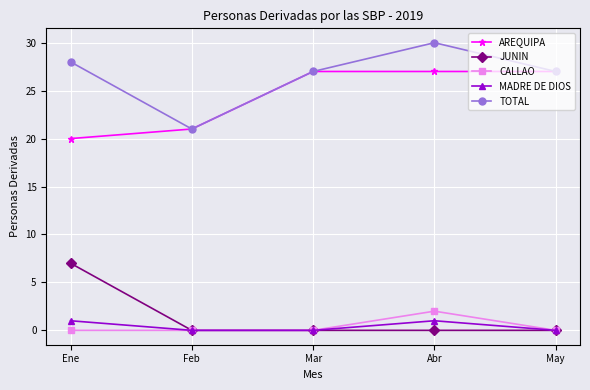

What is the difference between the highest and lowest values at Abr?

30